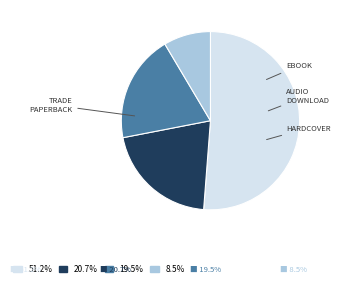

What is the ratio of the value at 51.2% to the value at 8.5%?

6.0